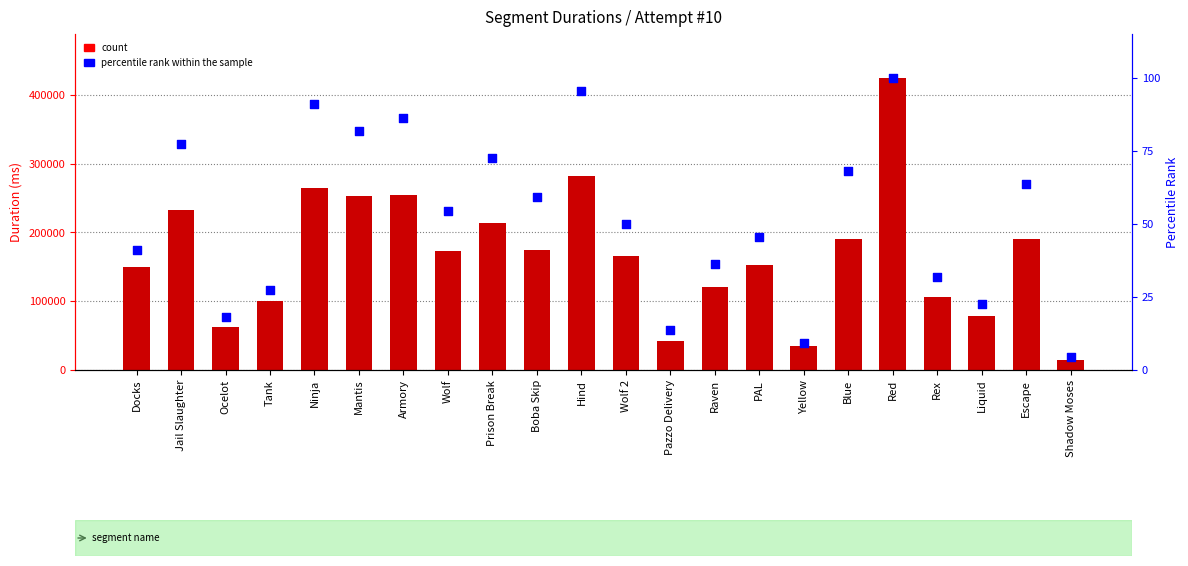

At how many categories does at least one series exceed 373625?

1